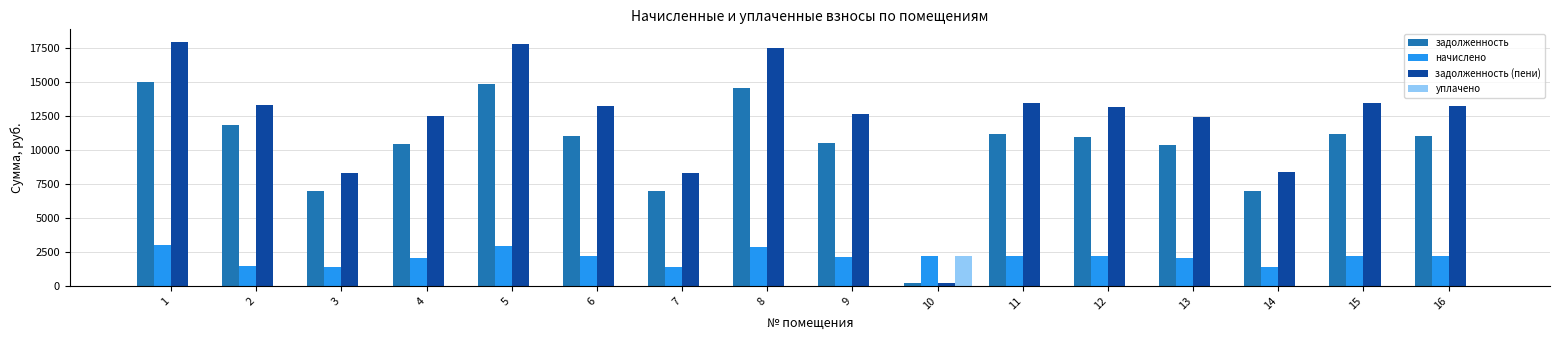

How many data points in задолженность are above 11016?

8